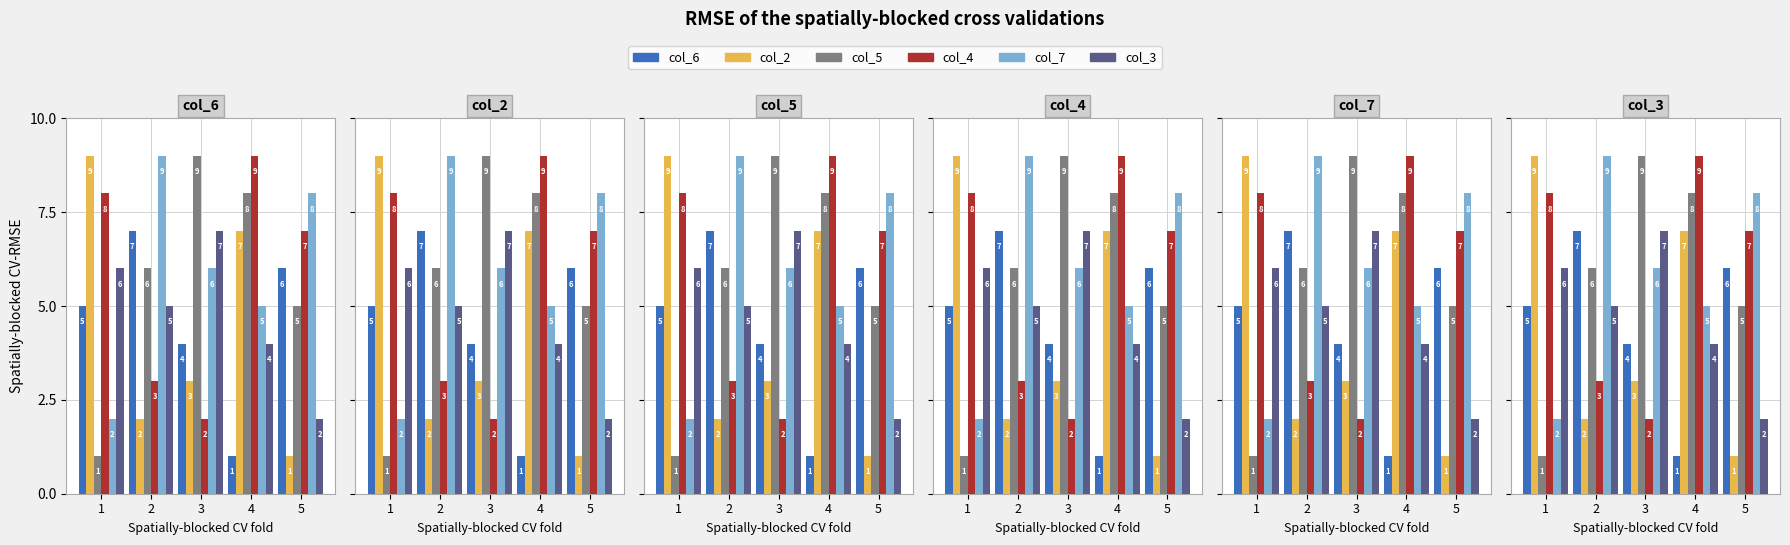

Does the chart contain stacked bars?

No